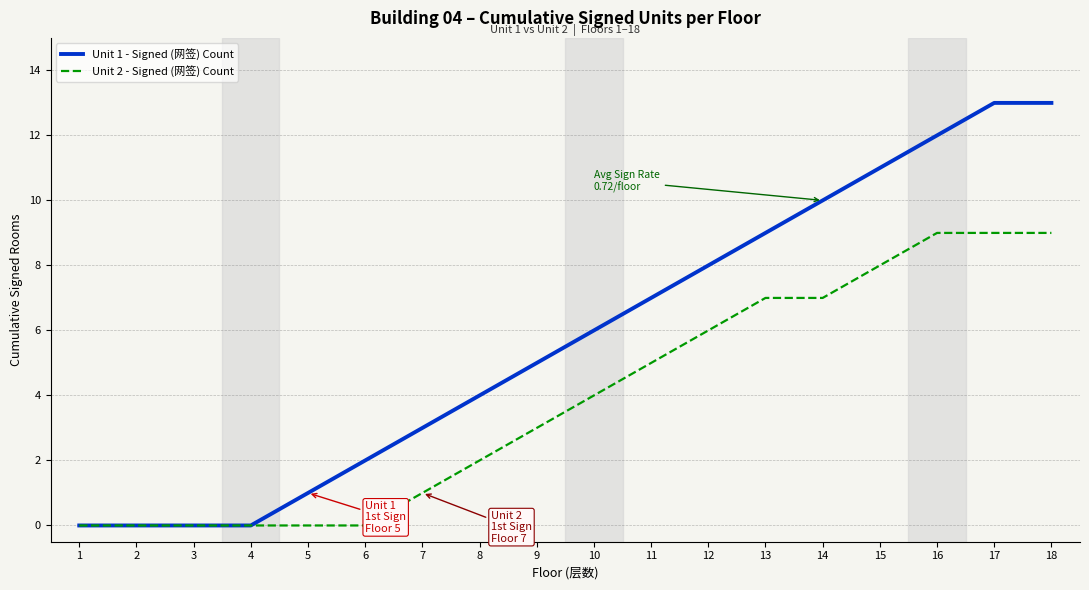

Is it true that Unit 2 - Signed (网签) Count equals 9 at 17?

True